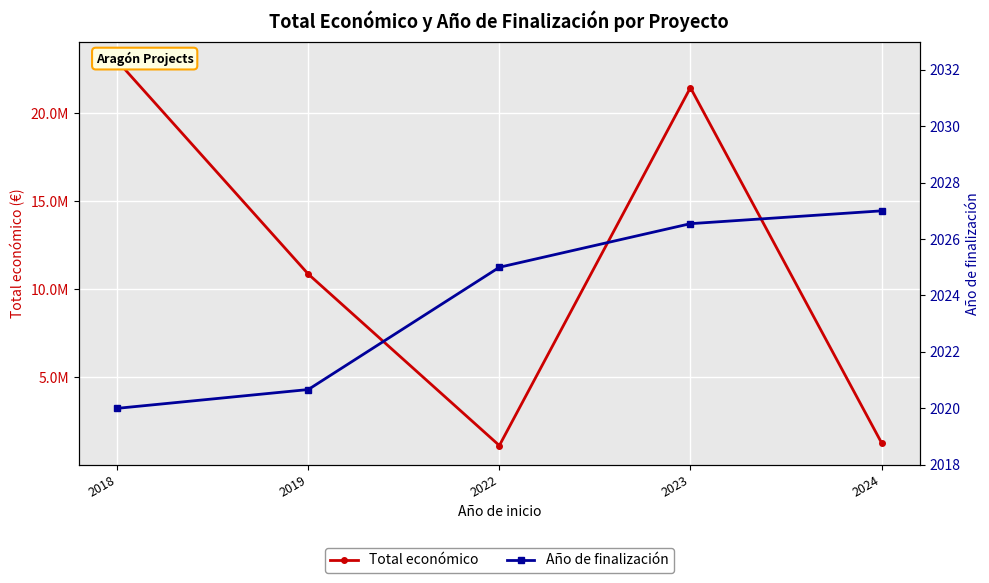

True or false: Total económico and Año de finalización cross at least once.

False